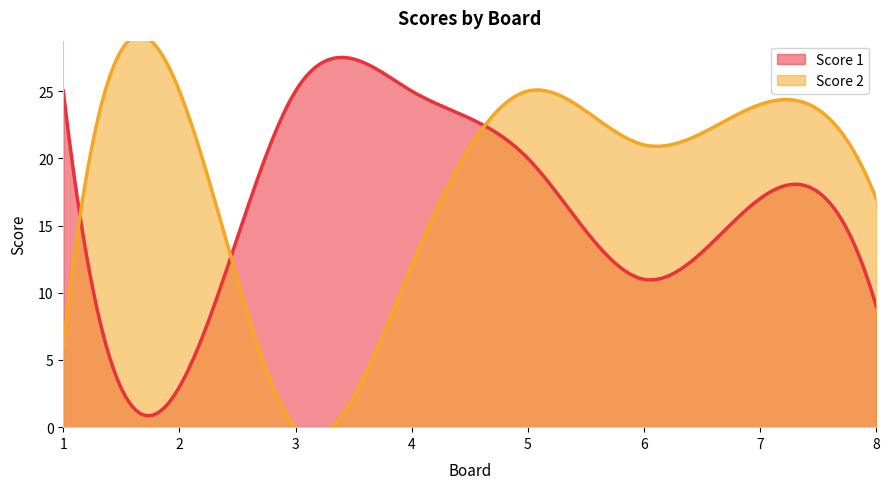

Which has a higher value, 8 or 7?

7